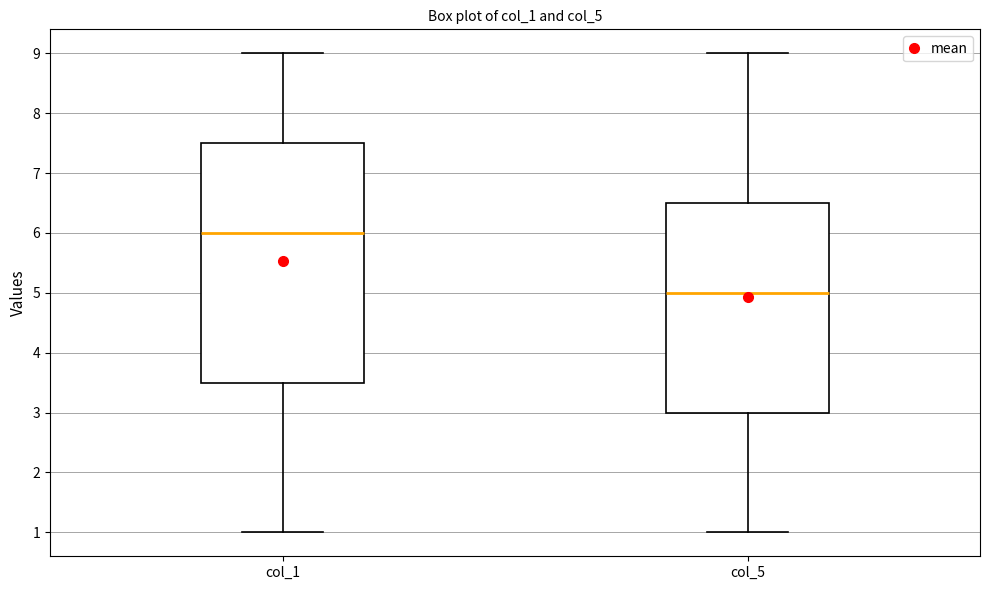

Where does the upper whisker of the box for col_1 end on the y-axis? The values are not printed on the chart, so give them approximately, as read against the axis.

9.0